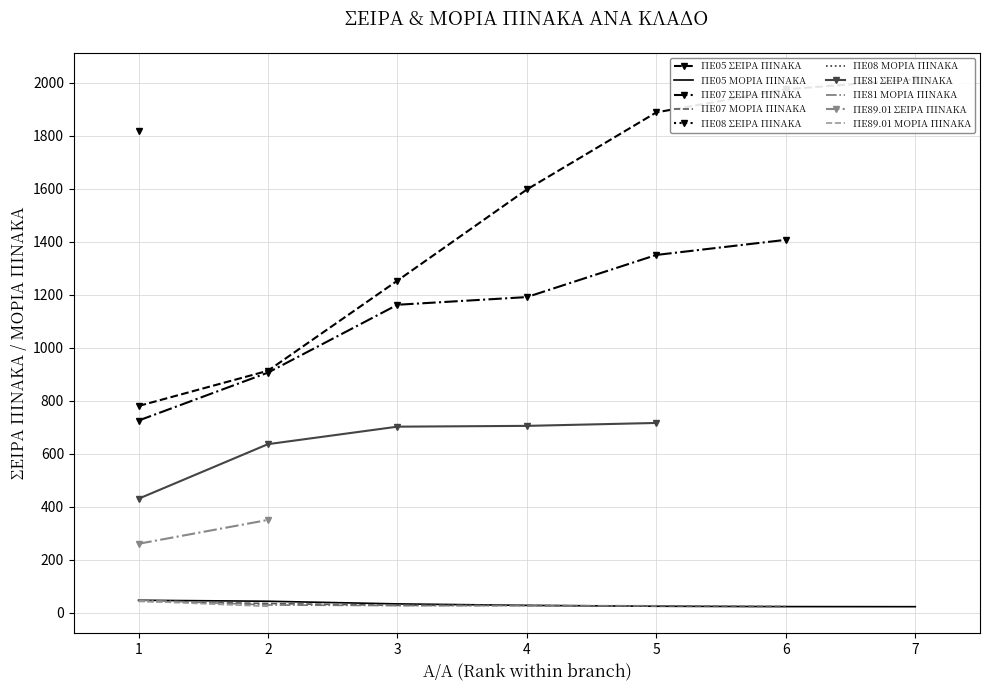

Where does the ΜΟΡΙΑ ΠΙΝΑΚΑ series first go above 27?

1